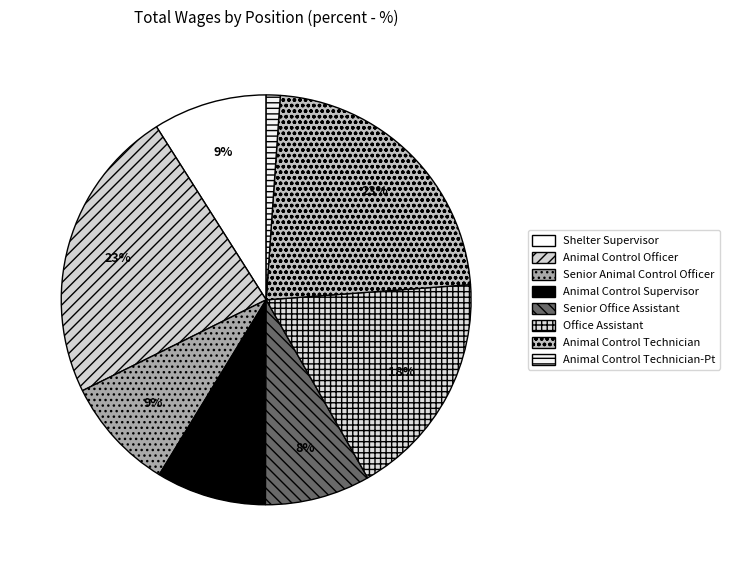

To the nearest percent, what is the difference between the largest and smallest slice percentages?

22%